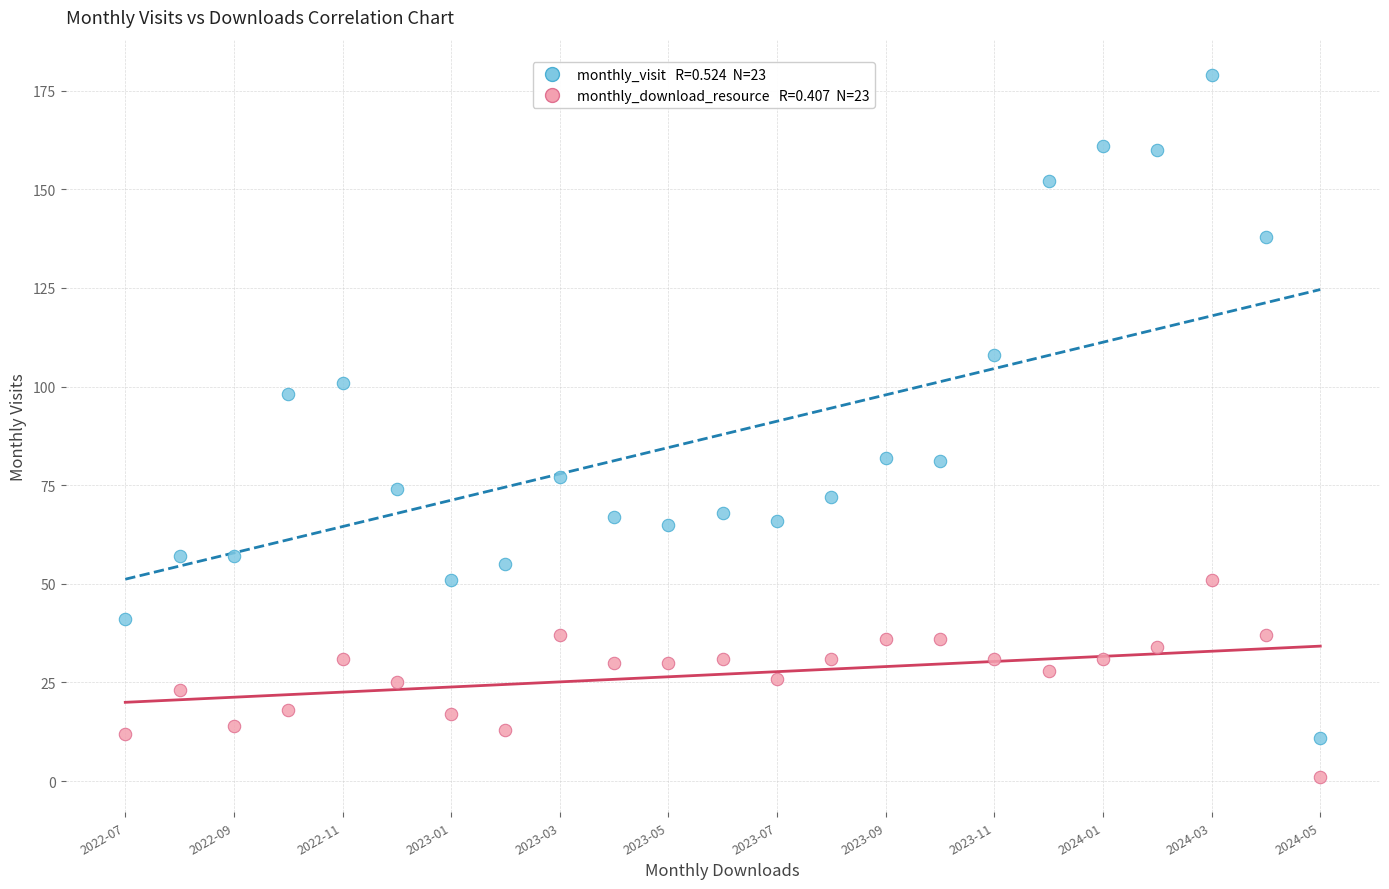

Across all data points, what is the range of Y values (max minus min)?

178